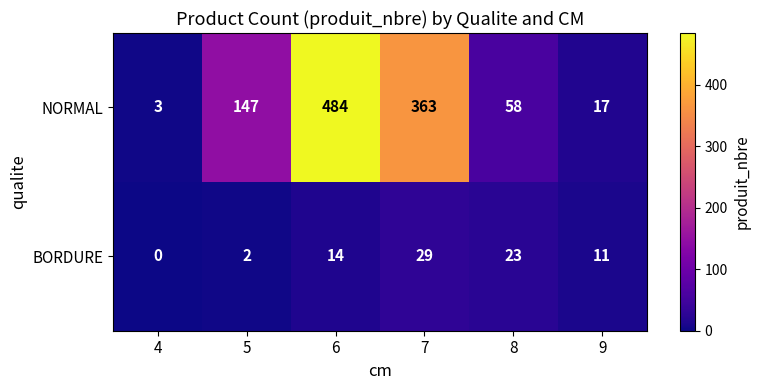

The value of BORDURE at 4 is 0. True or false?

True